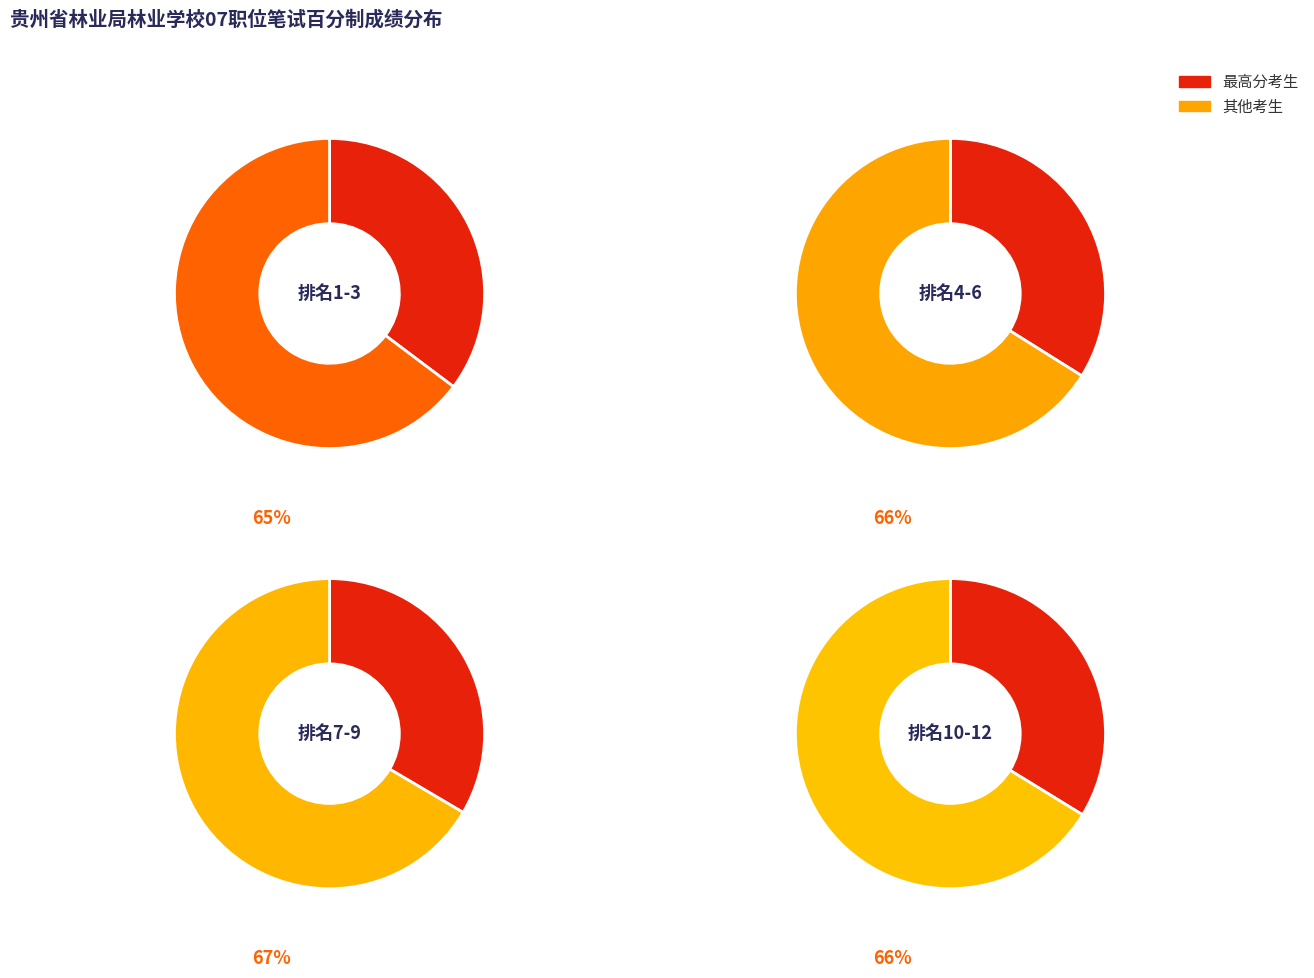

Is 甘珣 the majority of the pie?

No